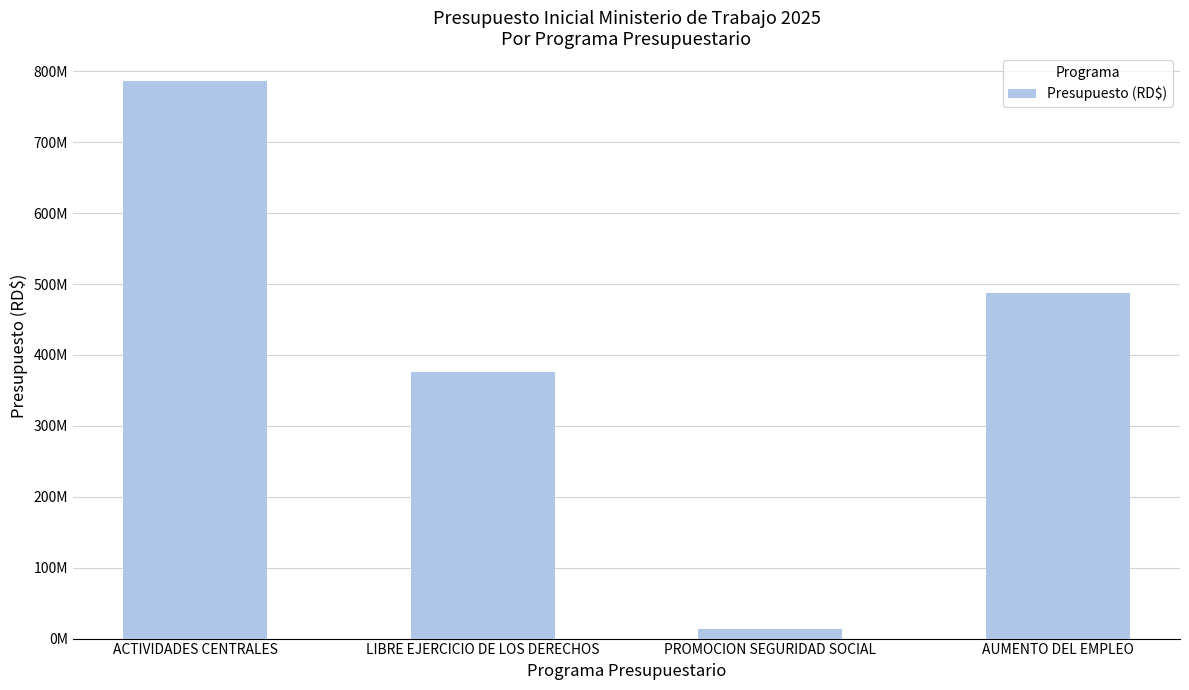

List the labels in order of value, smallest first.

PROMOCION SEGURIDAD SOCIAL, LIBRE EJERCICIO DE LOS DERECHOS, AUMENTO DEL EMPLEO, ACTIVIDADES CENTRALES